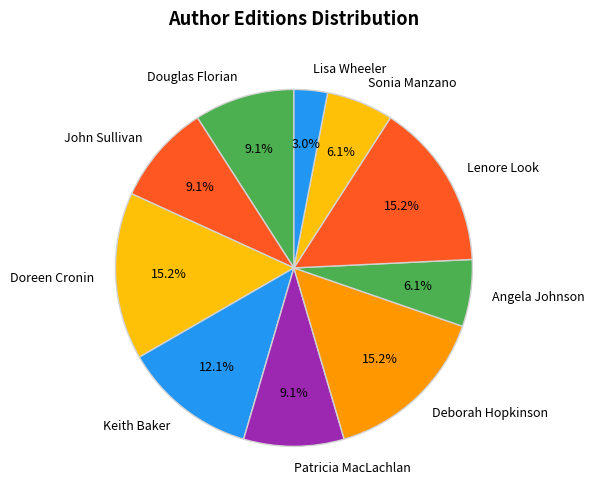

Does John Sullivan account for over 50% of the chart?

No